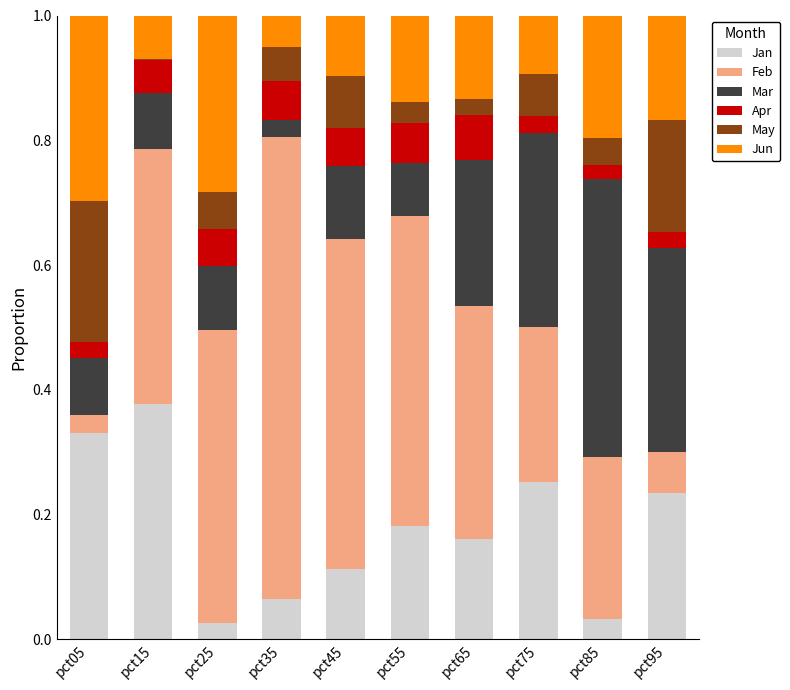

The Jan series shows 0.1 at pct05. True or false?

False